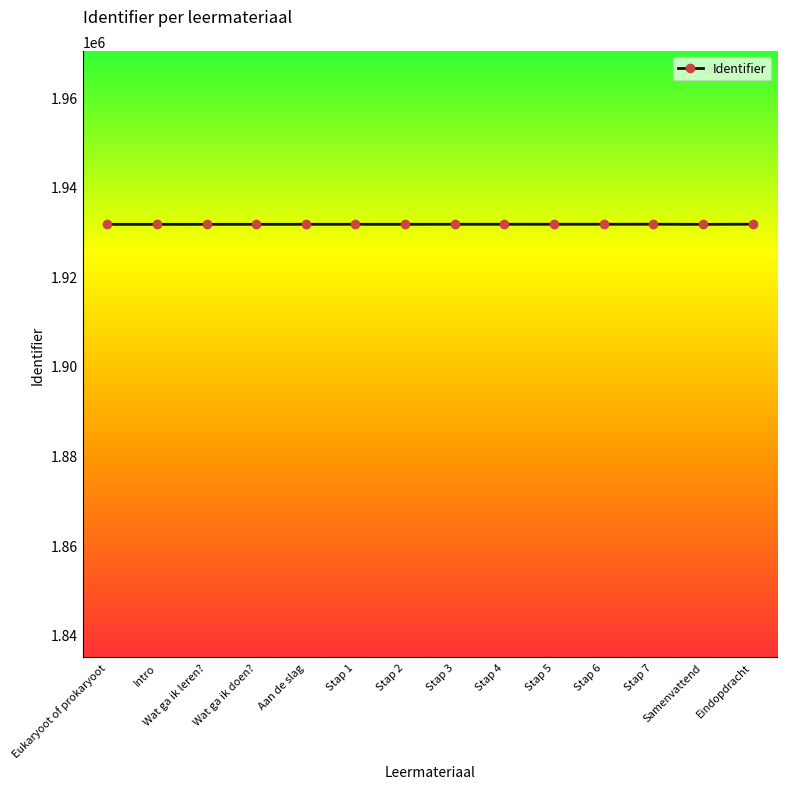

What is the smallest value displayed?

1931598